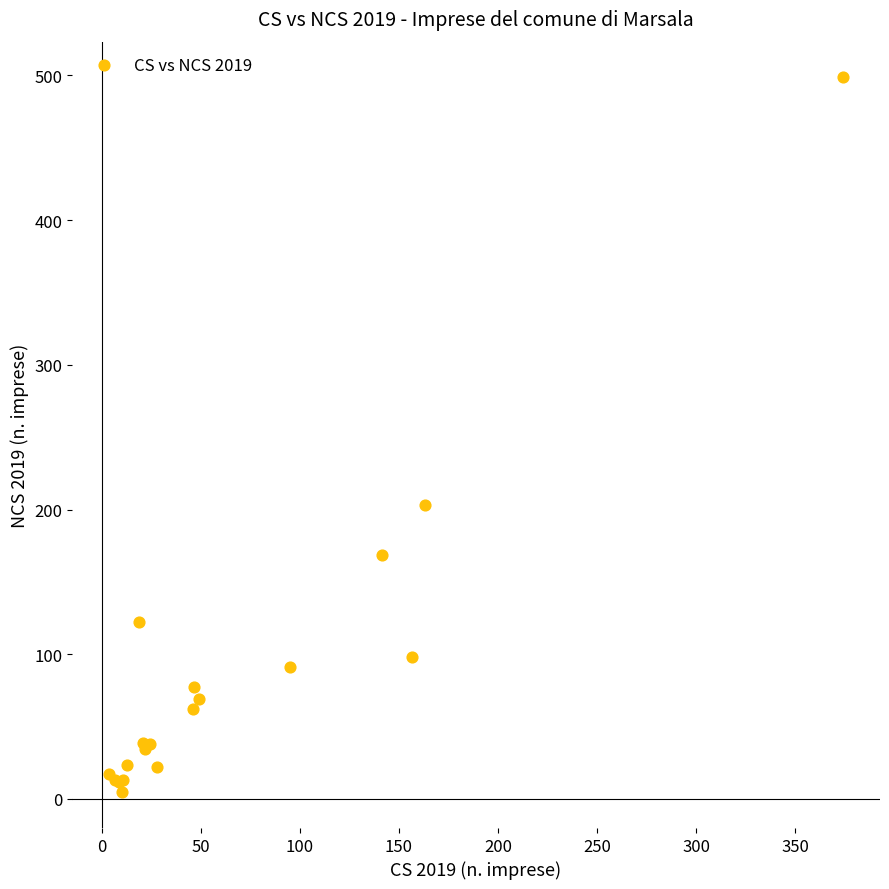

What Y value in the scatter plot is closest to 251?

202.8